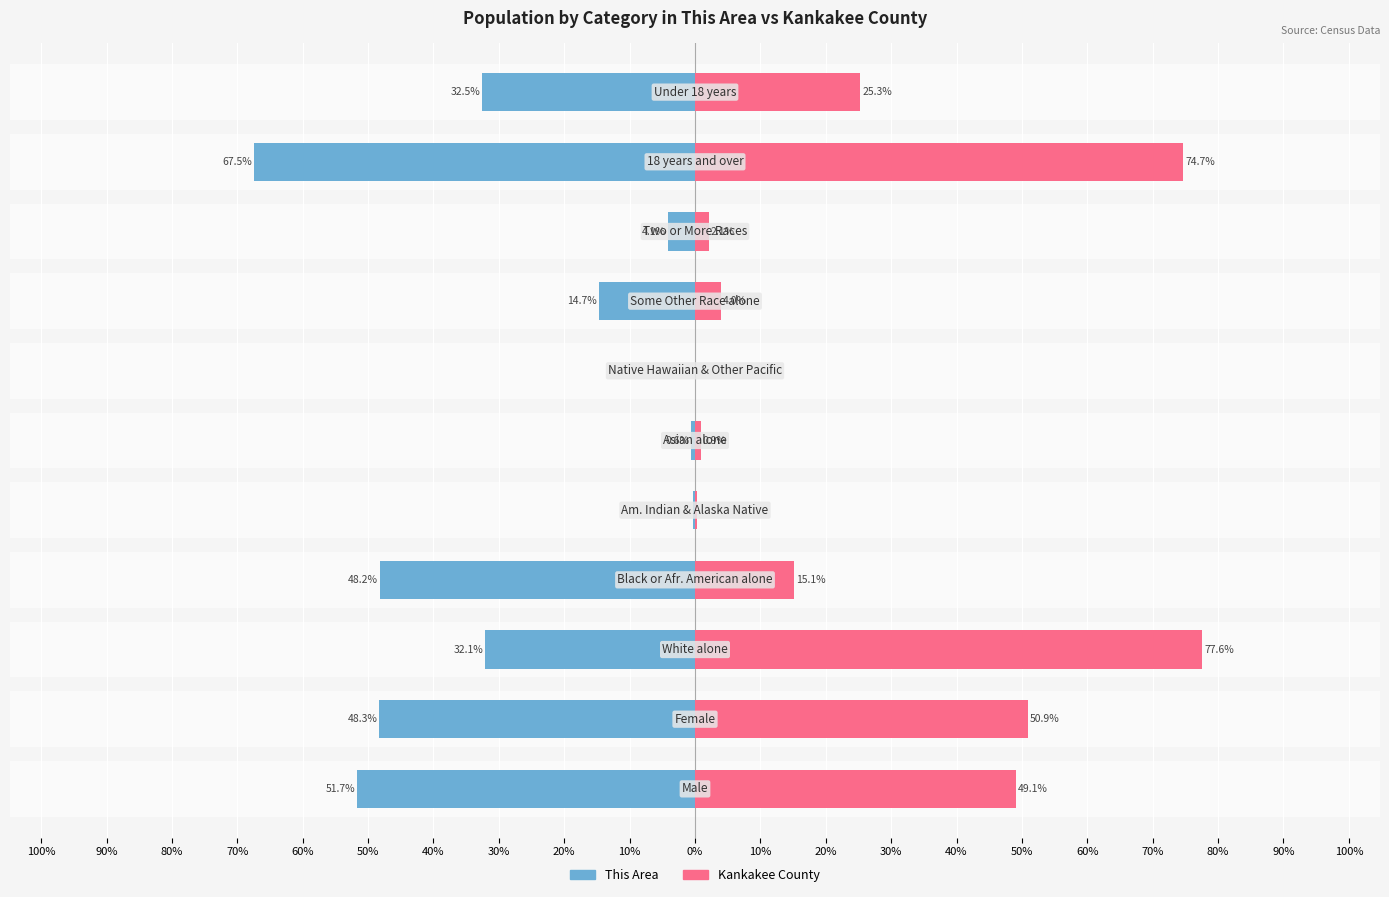

How many bars are there in each group?

2